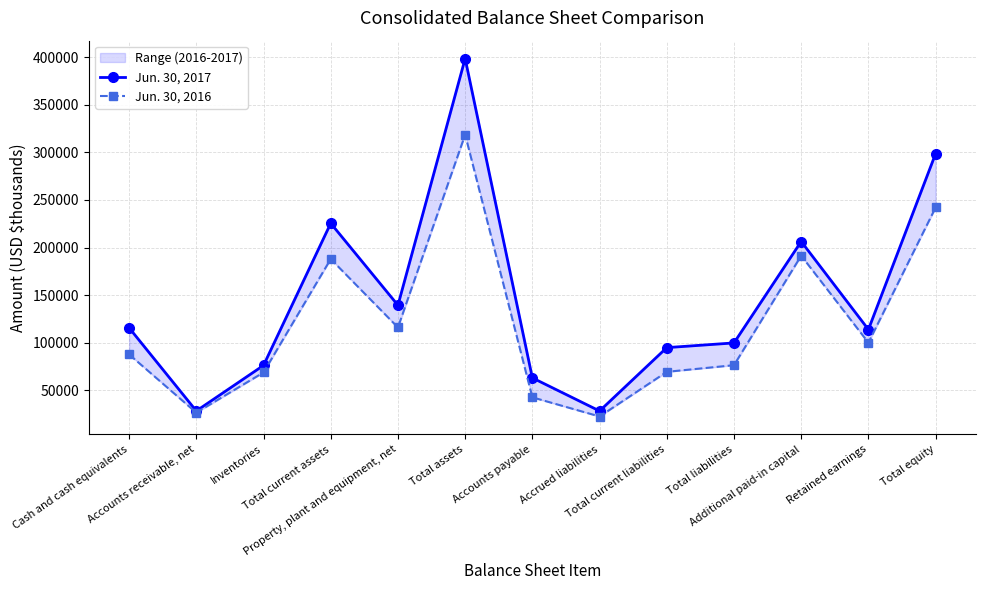

Is the value of Jun. 30, 2016 at Retained earnings greater than the value of Jun. 30, 2017 at Additional paid-in capital?

No